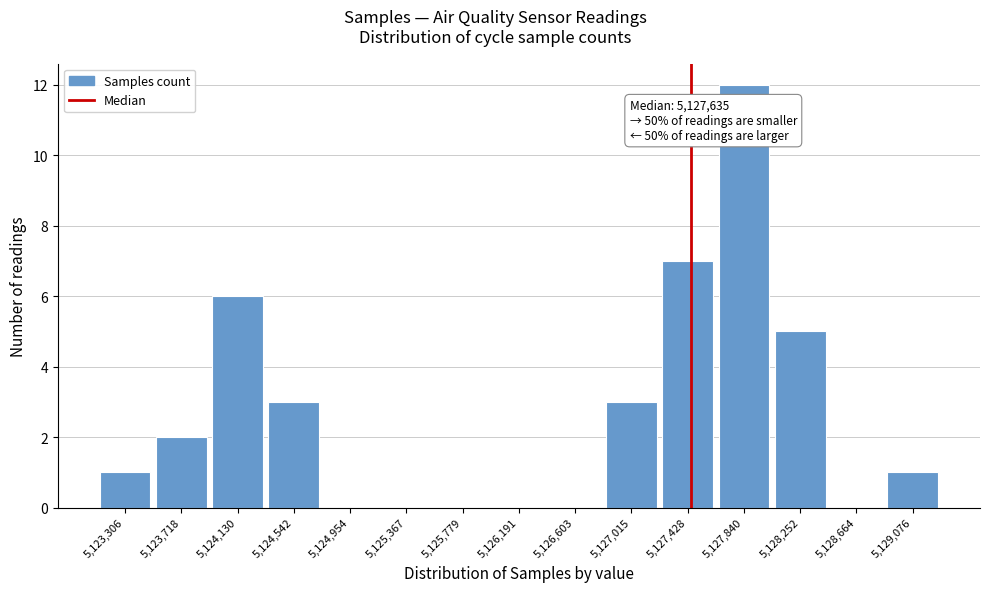

Reading right to left, list all the values displayed in this chart.

5,129,076=1	5,128,664=0	5,128,252=5	5,127,840=12	5,127,428=7	5,127,015=3	5,126,603=0	5,126,191=0	5,125,779=0	5,125,367=0	5,124,954=0	5,124,542=3	5,124,130=6	5,123,718=2	5,123,306=1